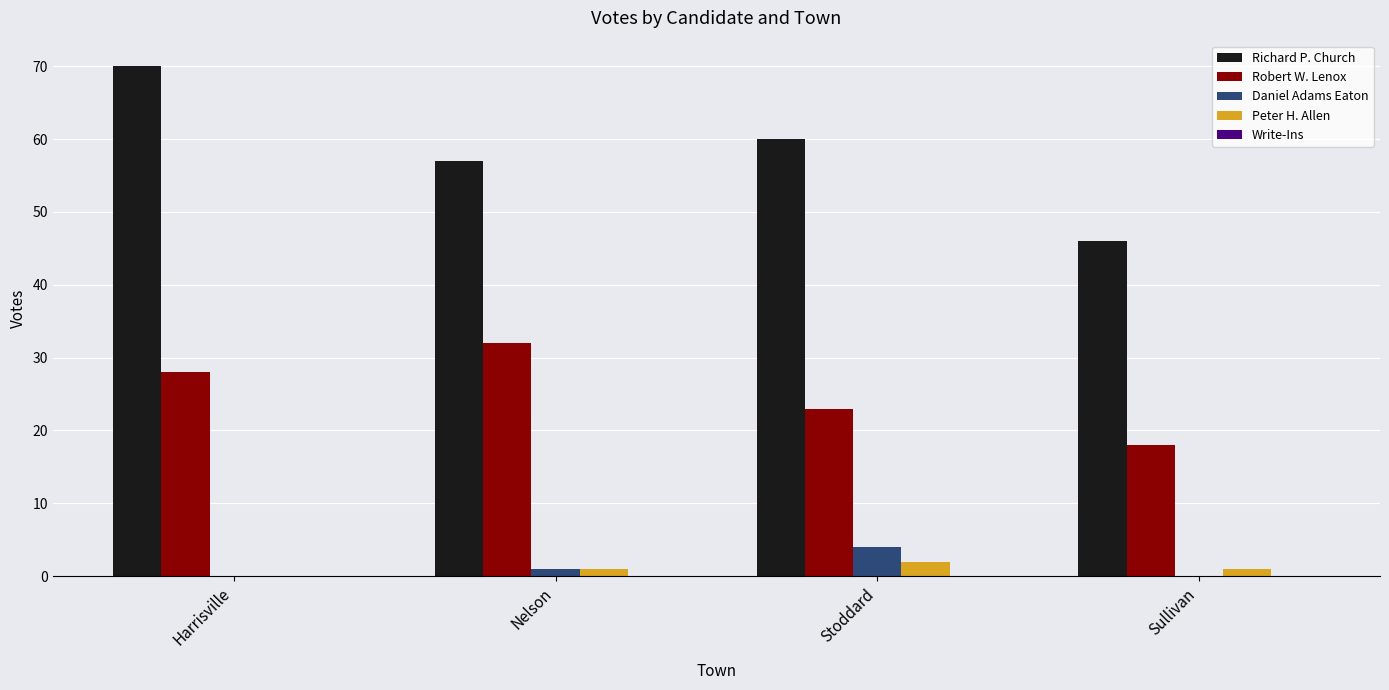

Between Harrisville and Nelson, which series saw the biggest shift?

Richard P. Church